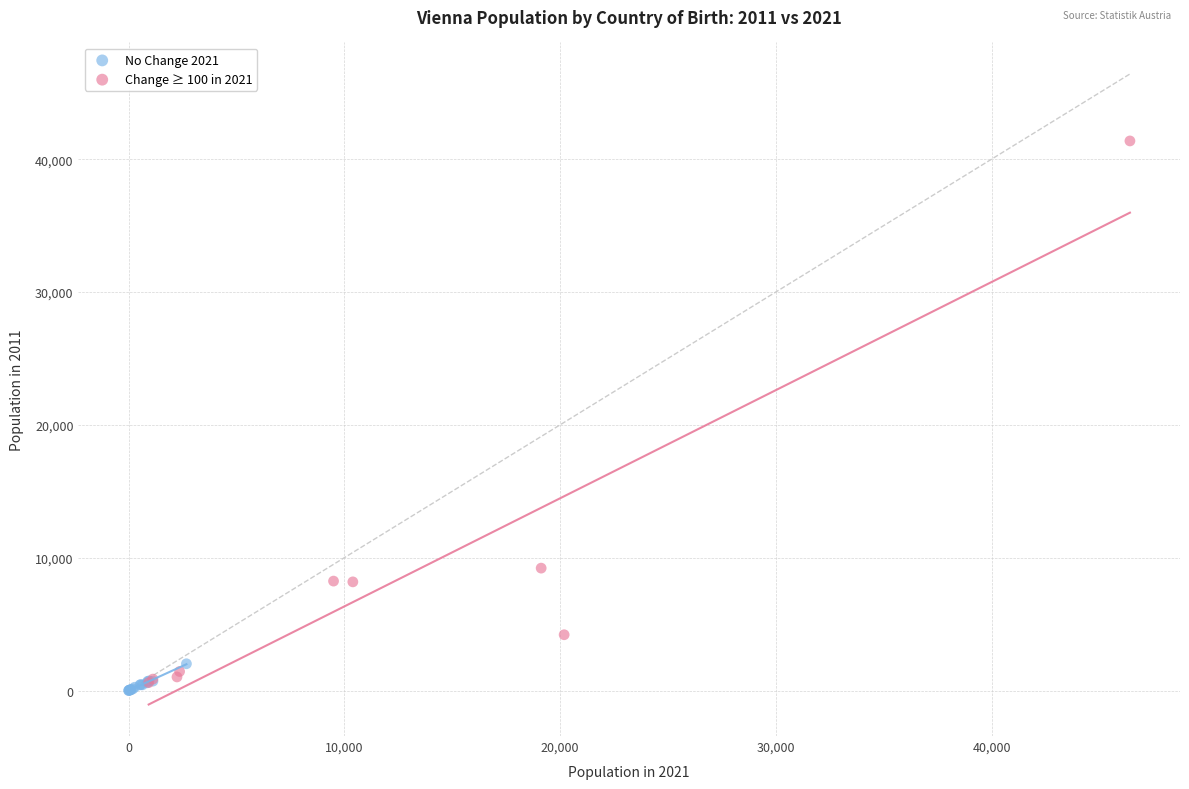

Which series has the widest spread of Y values?

Change ≥ 100 in 2021